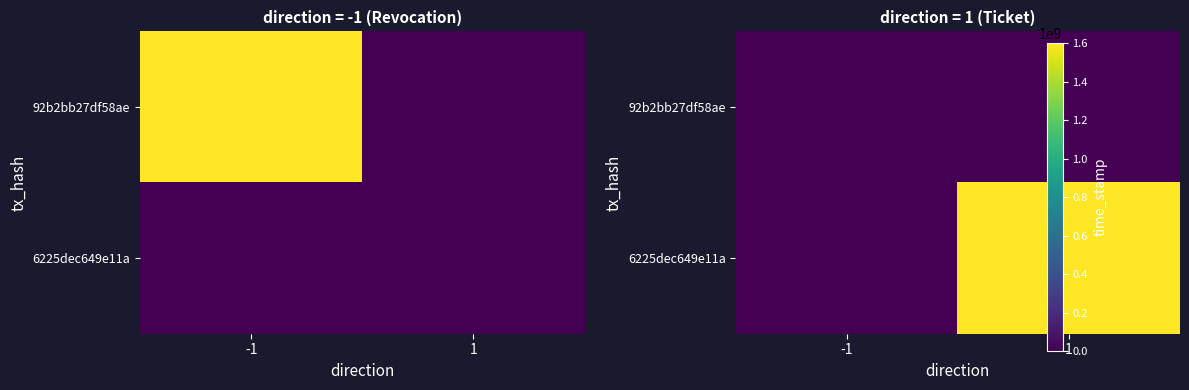

Is the value of 92b2bb27df58ae at 1 greater than the value of 6225dec649e11a at -1?

No